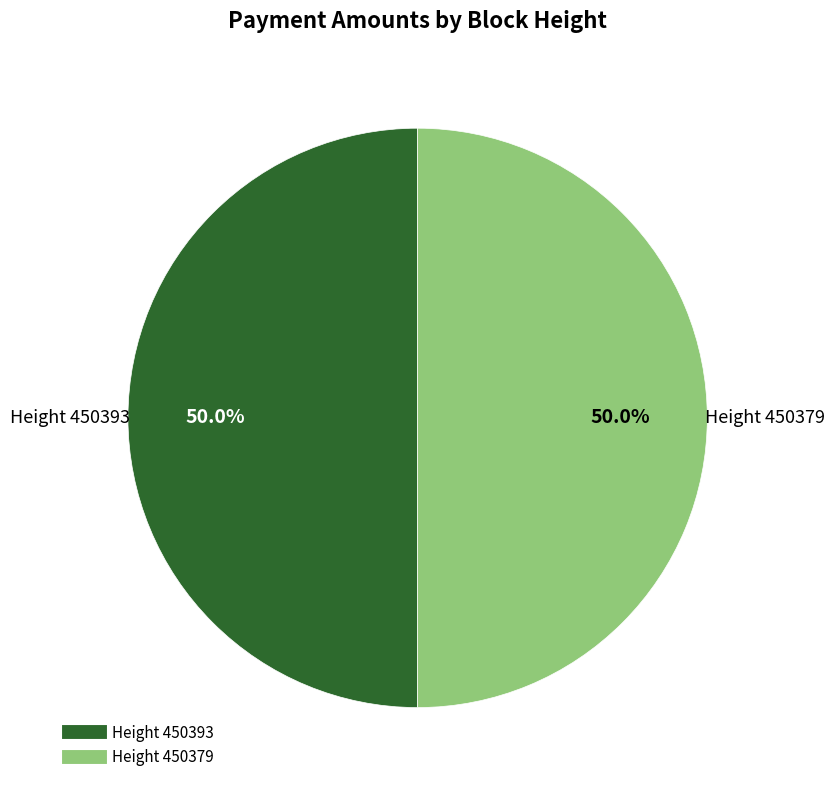

Count the number of slices in the pie.

2